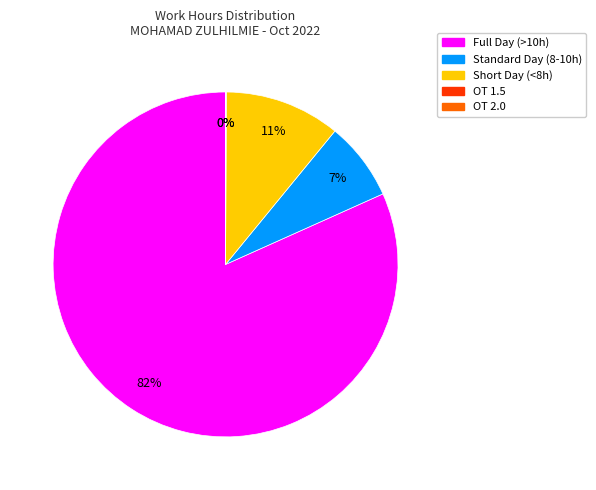

Which category accounts for the majority?

Full Day (>10h)